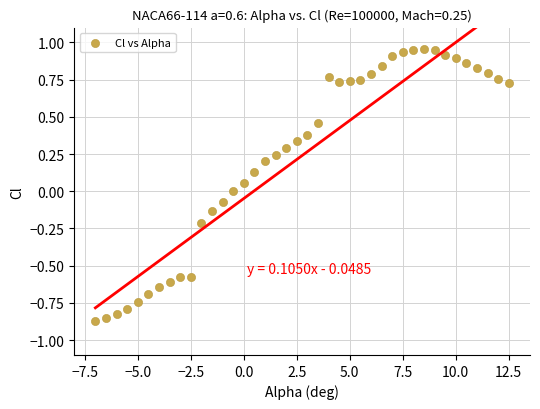

What is the range of X values (max minus min)?

19.5